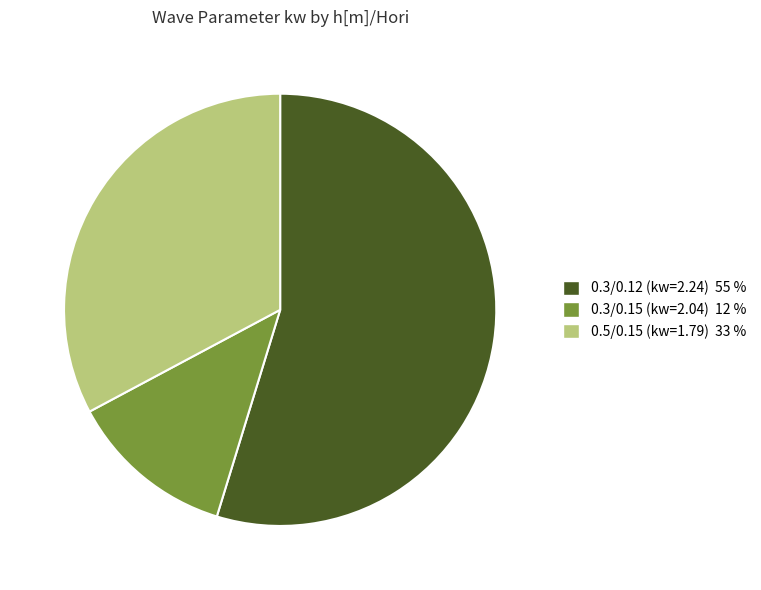

How many slices are in this pie chart?

3